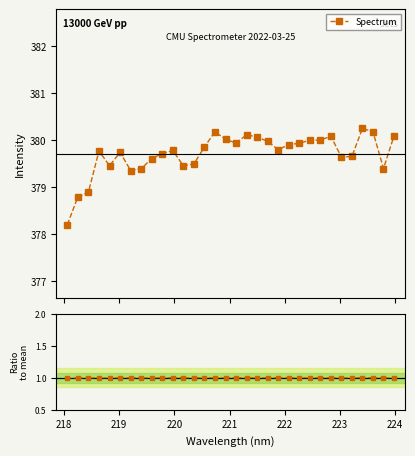

How many data points in Ratio to mean are less than 1?

12